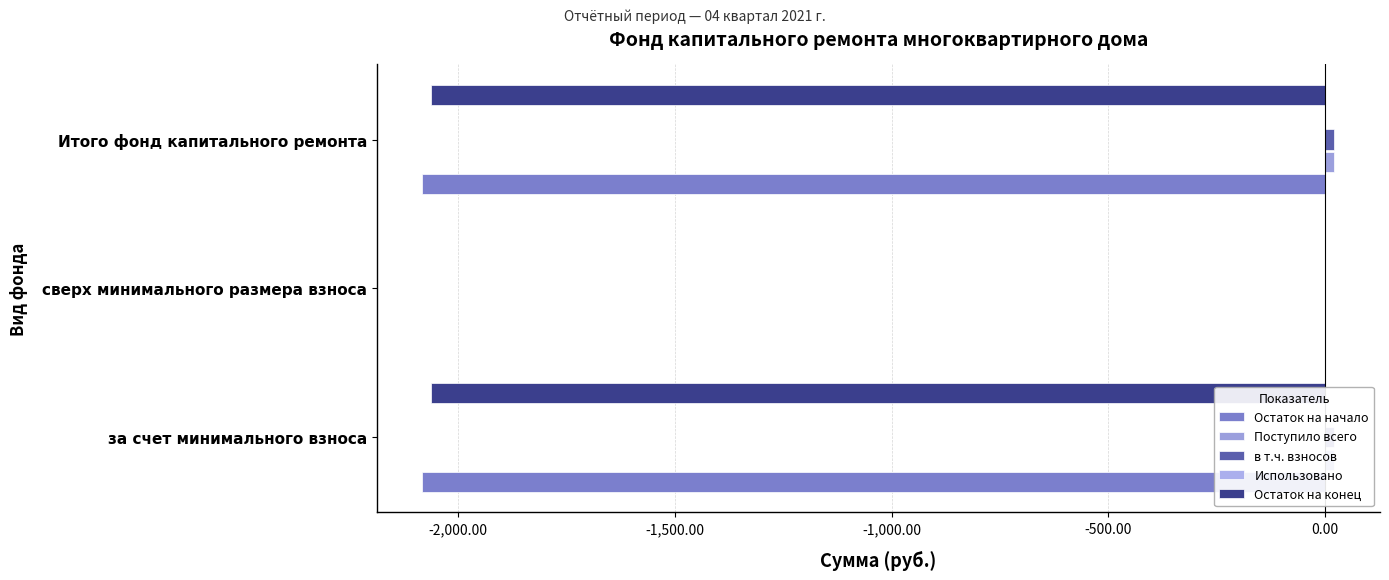

Which series changed the most between -2,500.00 and -2,000.00?

Остаток на начало